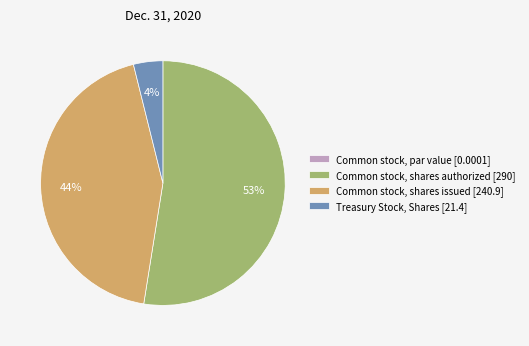

True or false: Common stock, shares issued accounts for 53% of the total.

False